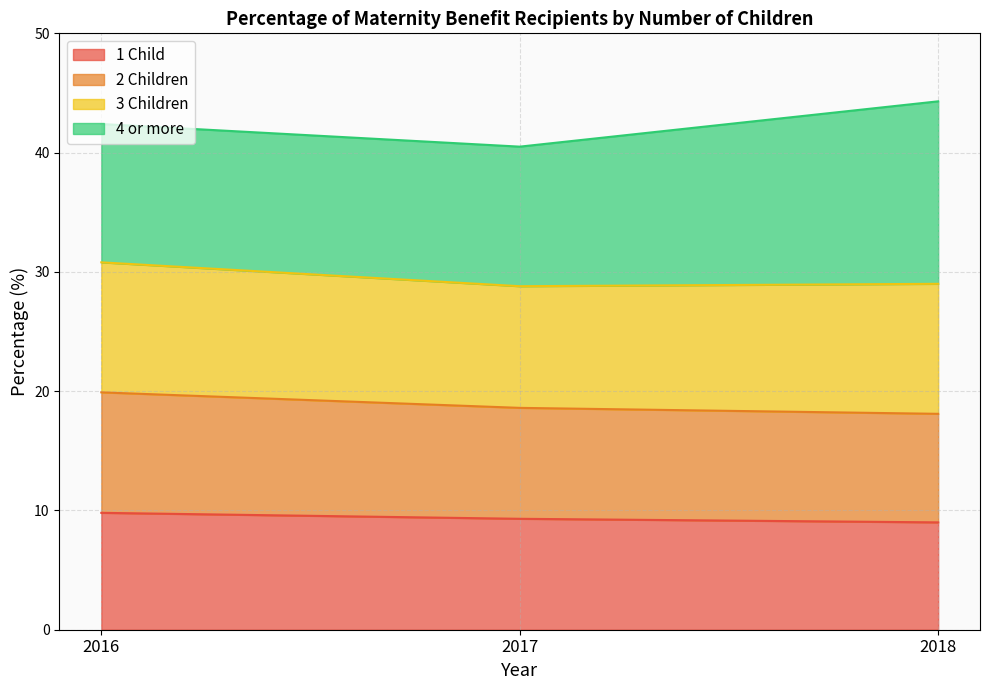

Does the chart display data point markers on the line(s)?

No